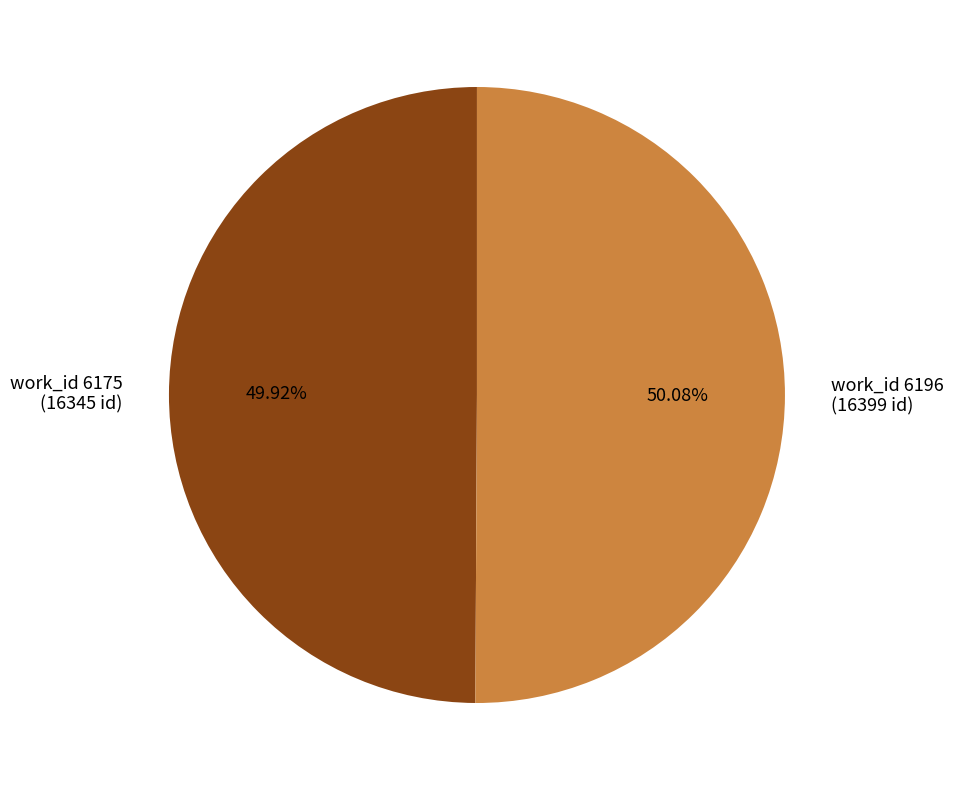

To the nearest percent, what is the average slice percentage?

50%